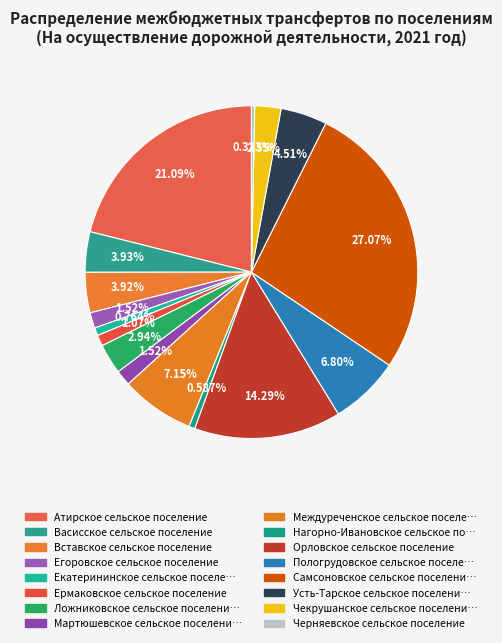

Count the number of slices in the pie.

16